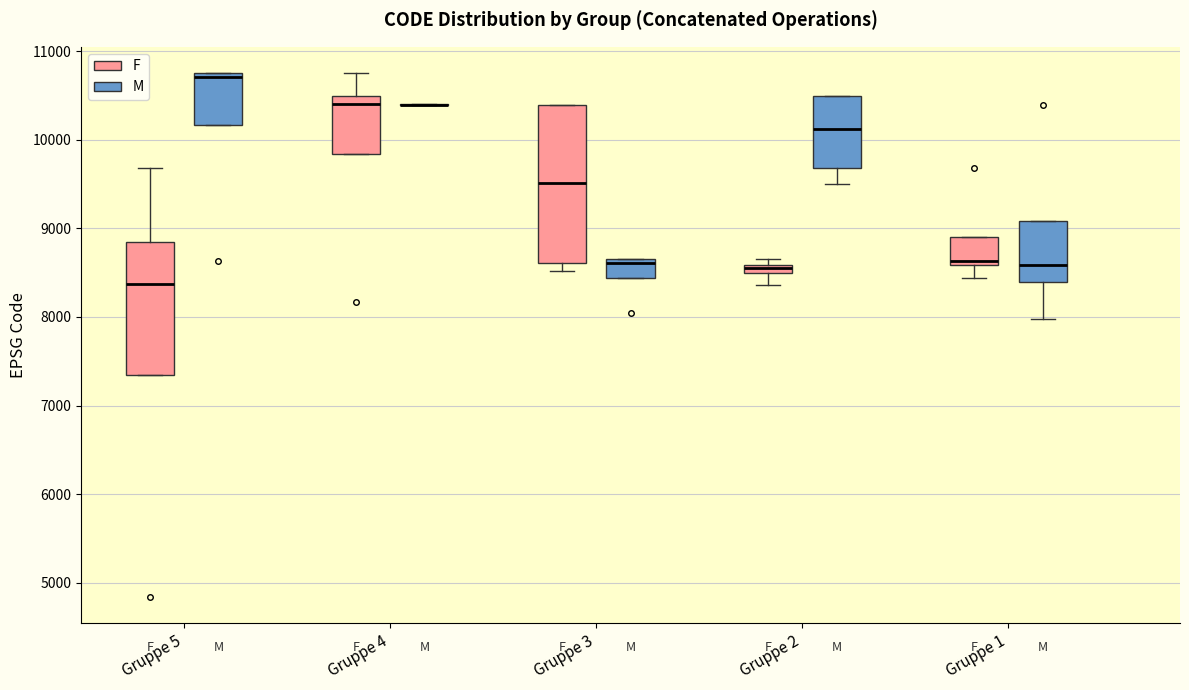

Where does the upper whisker of the box for Gruppe 4 (F) end on the y-axis? The values are not printed on the chart, so give them approximately, as read against the axis.

10800